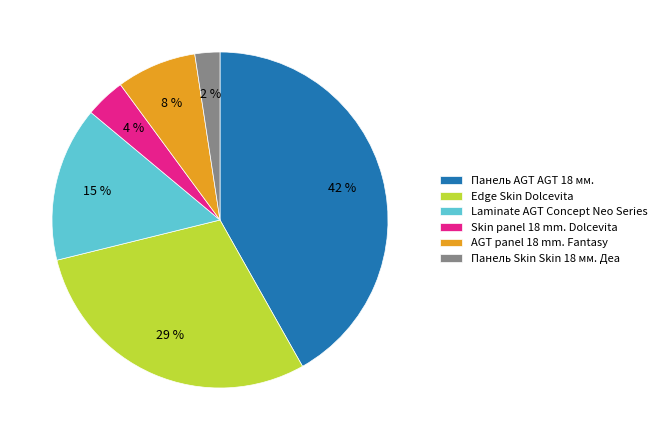

What is the ratio of the value at Laminate AGT Concept Neo Series to the value at Панель AGT AGT 18 мм.?

0.4